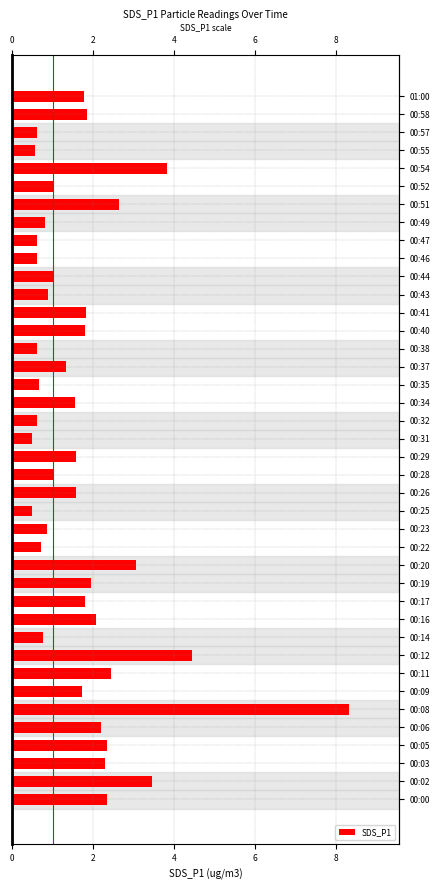

What is the change in value from 00:00 to 00:20?

+0.7